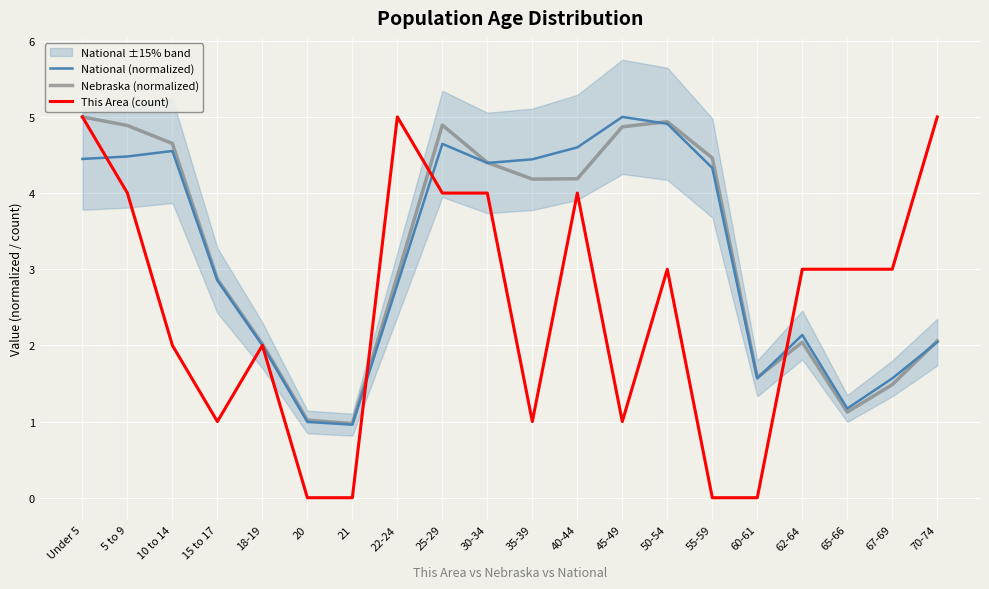

Which series has the widest spread of values?

This Area (count)